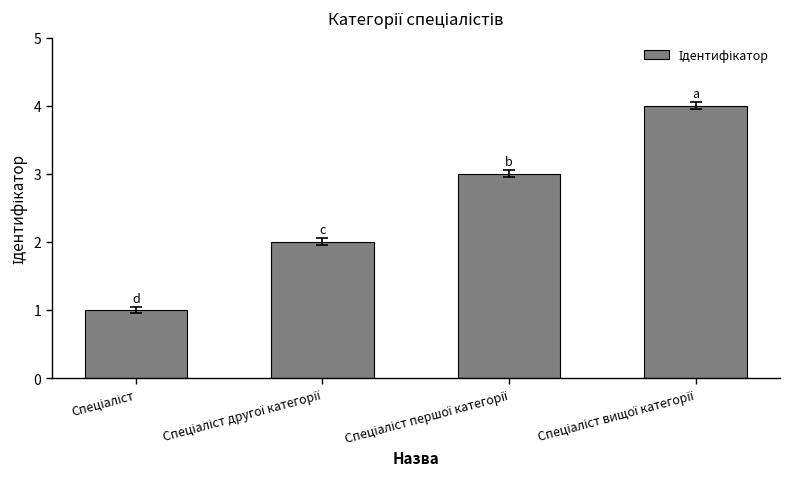

How many data points does each series have?

4